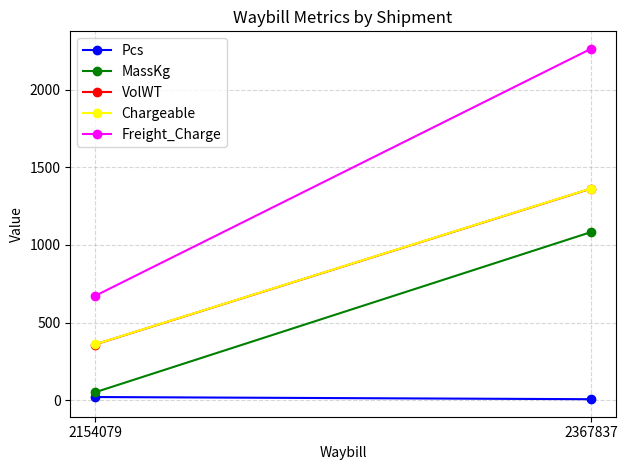

Which category has the lowest value across all series?

2367837